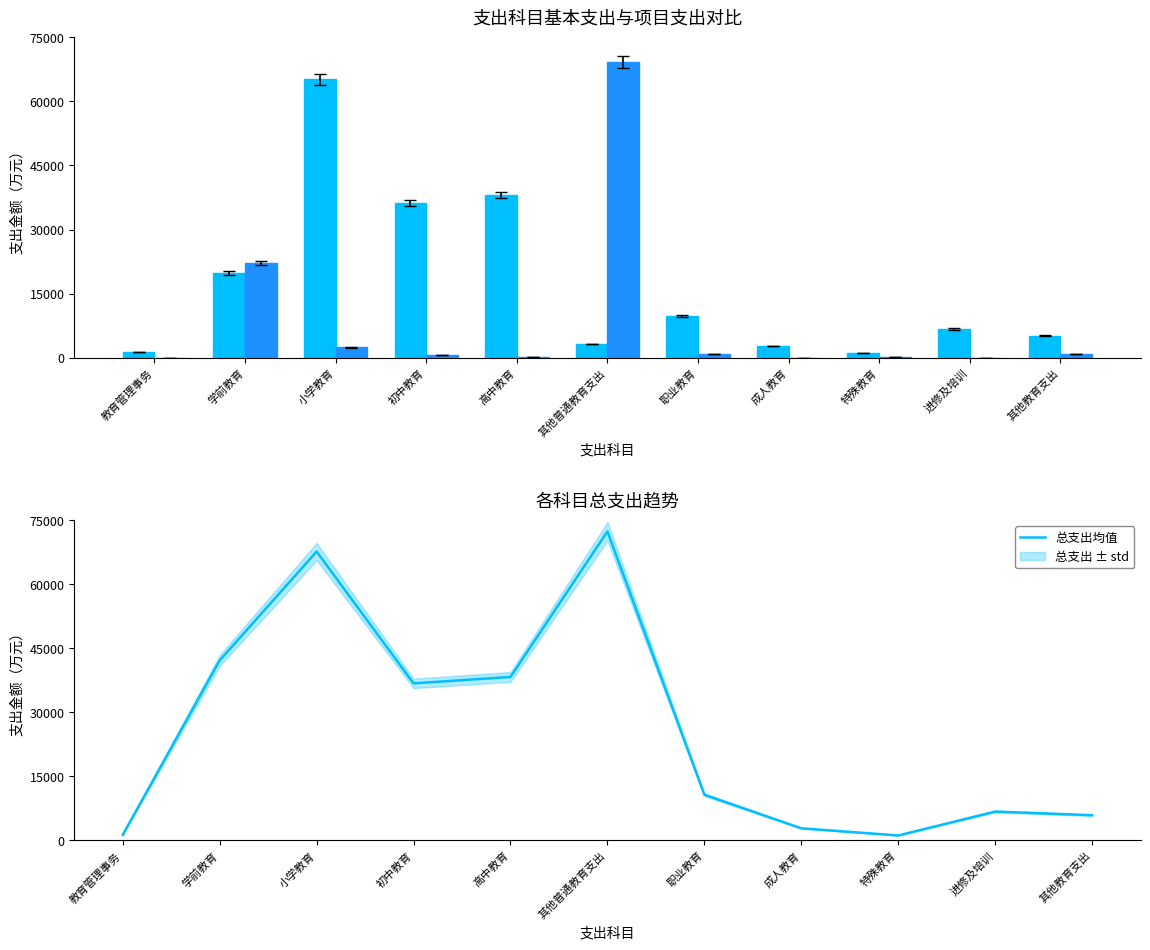

Is it true that 总支出均值 equals 10678.3 at 职业教育?

True